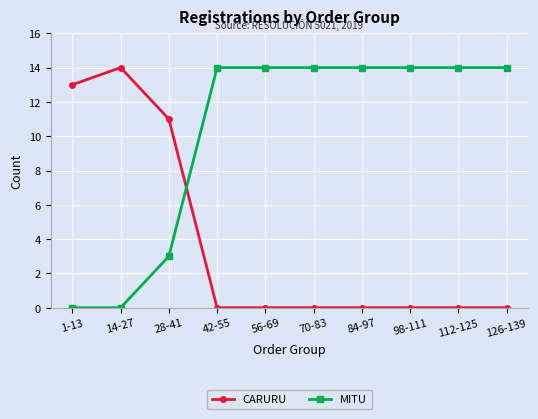

True or false: CARURU and MITU cross at least once.

True